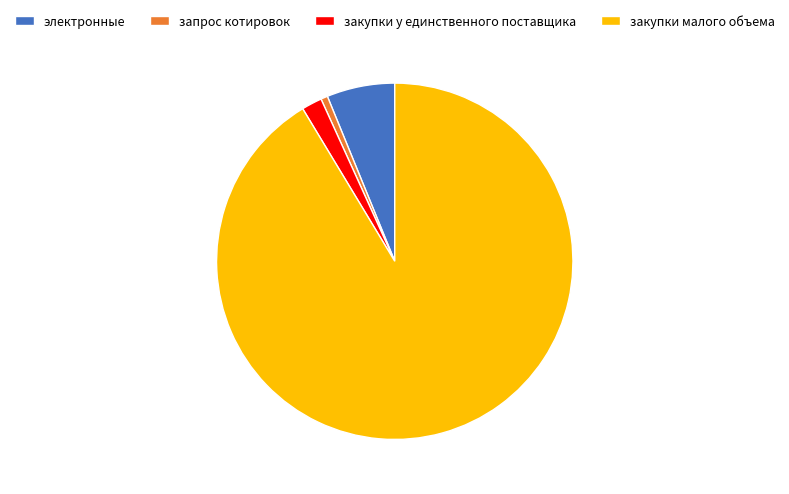

The закупки малого объема slice represents 99% of the pie. True or false?

False